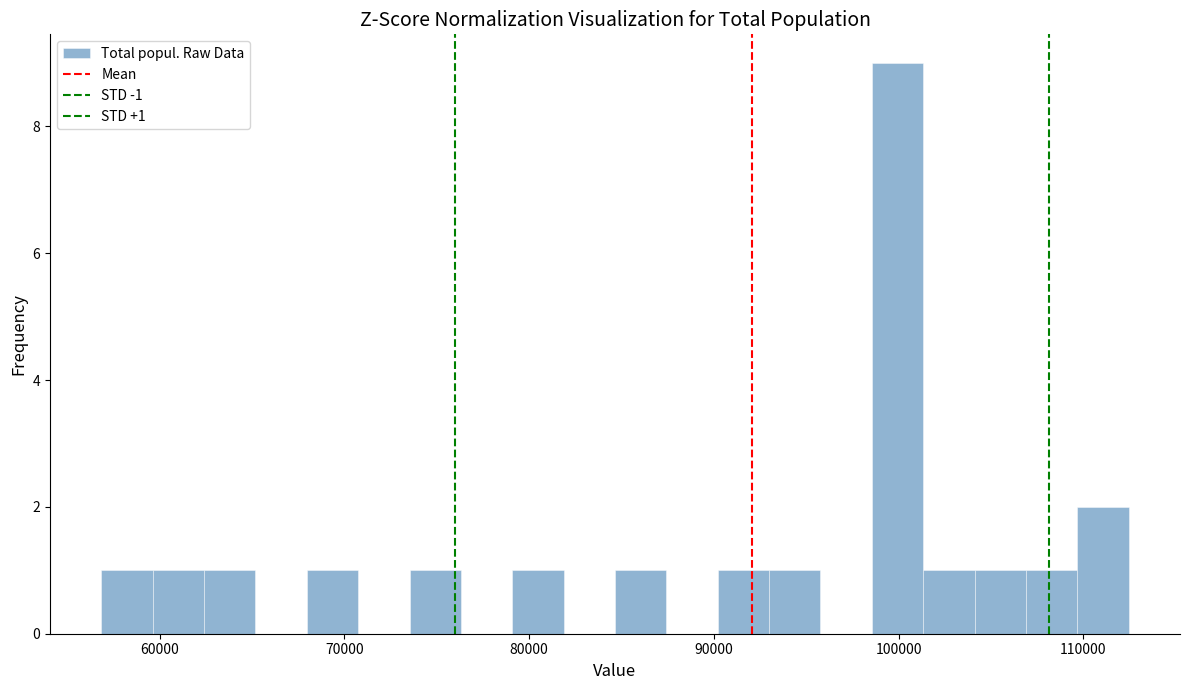

Around what value on the x-axis is the tallest bar? Give the approximate position of its centre, as read against the axis.

100000